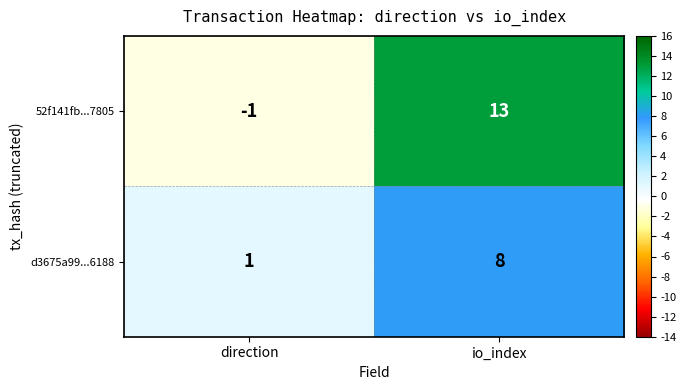

The d3675a99...6188 series shows 1 at direction. True or false?

True